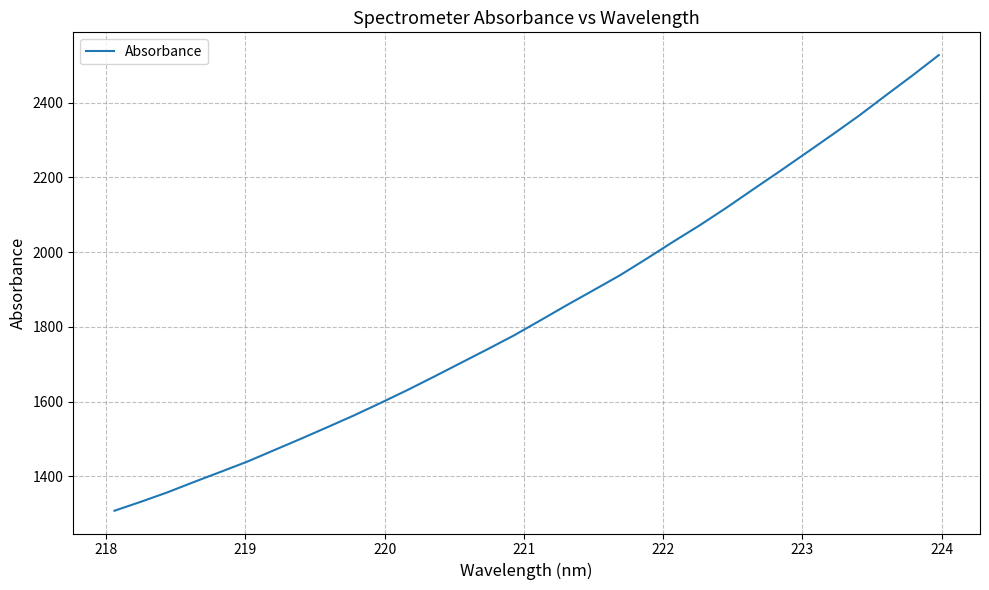

What is the difference between the maximum and minimum values?

1220.1